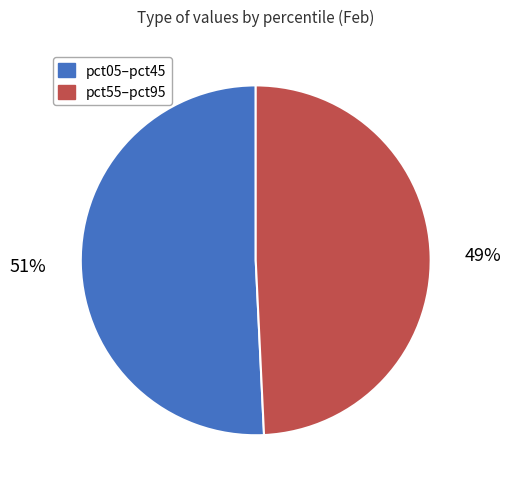

What percentage is the pct55–pct95 slice, to the nearest percent?

49%